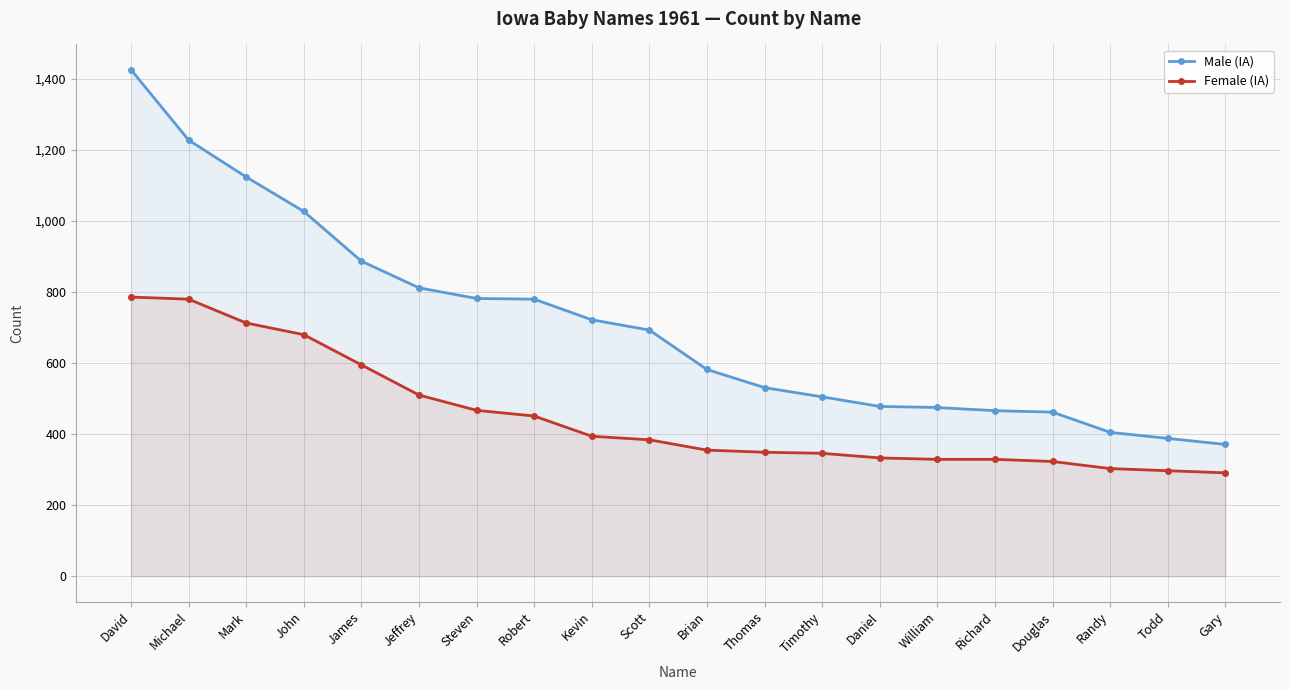

What are all the series names shown in the legend?

Male (IA), Female (IA)